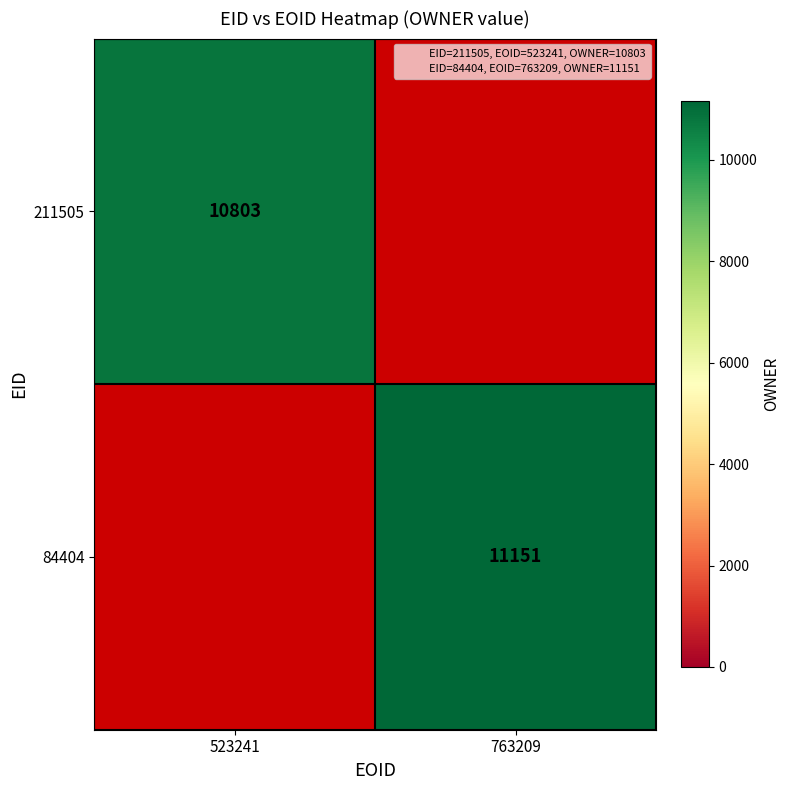

At which category is the sum across all series the highest?

763209